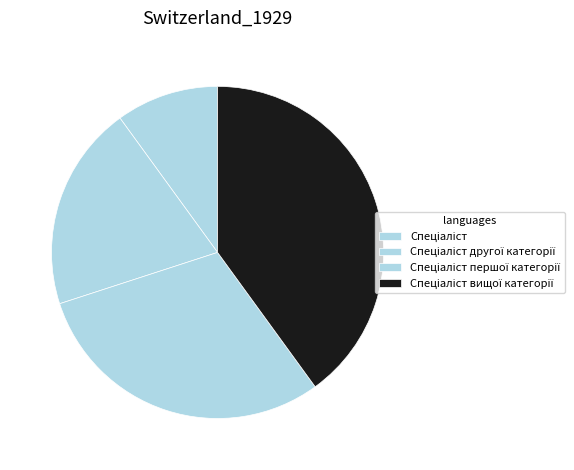

Is there a majority slice in this chart?

No